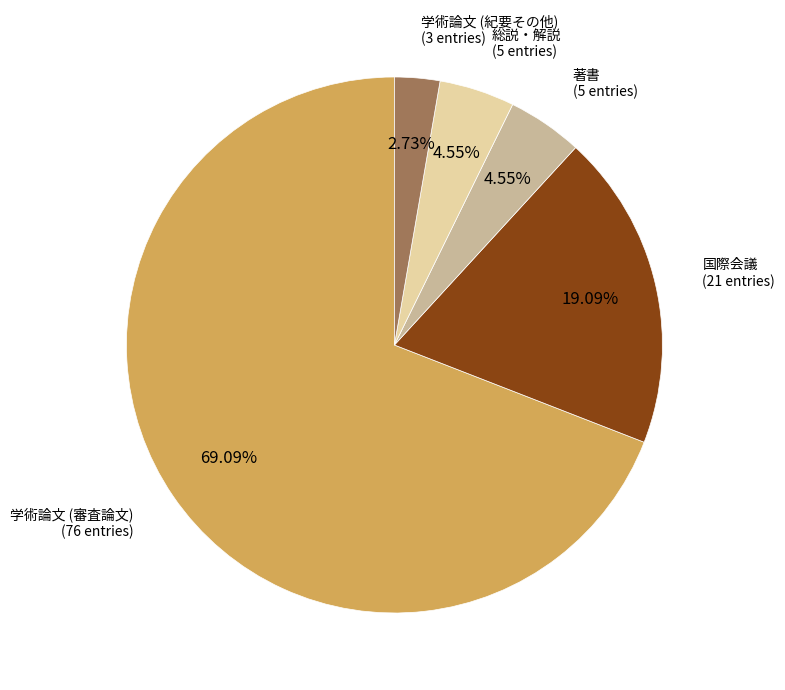

Does any single category account for the majority?

Yes